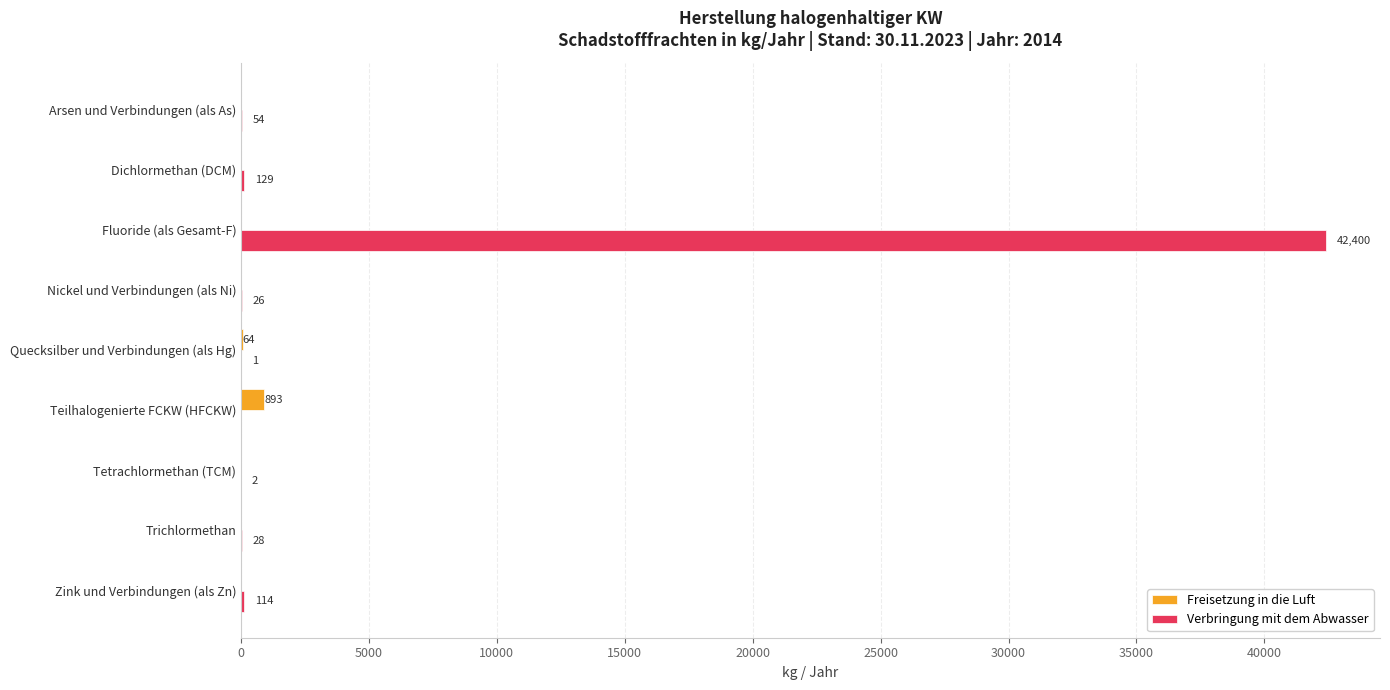

True or false: Verbringung mit dem Abwasser has a value of 26 at Nickel und Verbindungen (als Ni).

True